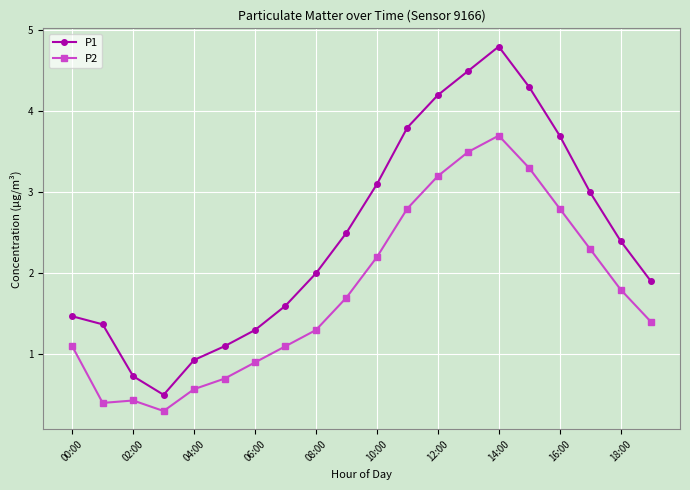

In P1, how many points are lower than both neighbors (excluding endpoints)?

1